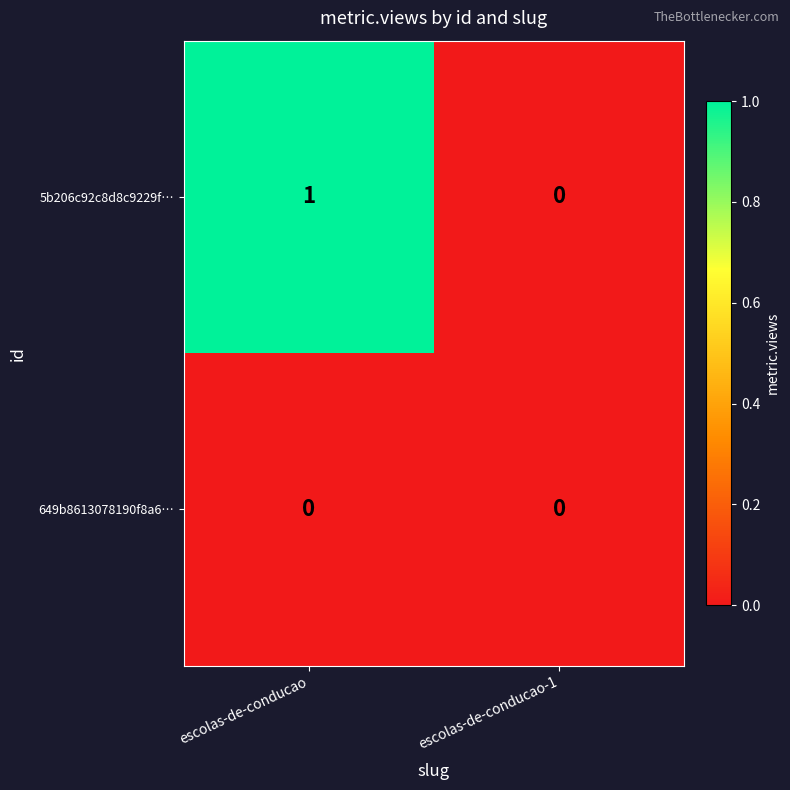

Rank the series at escolas-de-conducao from lowest to highest value.

649b8613078190f8a6…, 5b206c92c8d8c9229f…